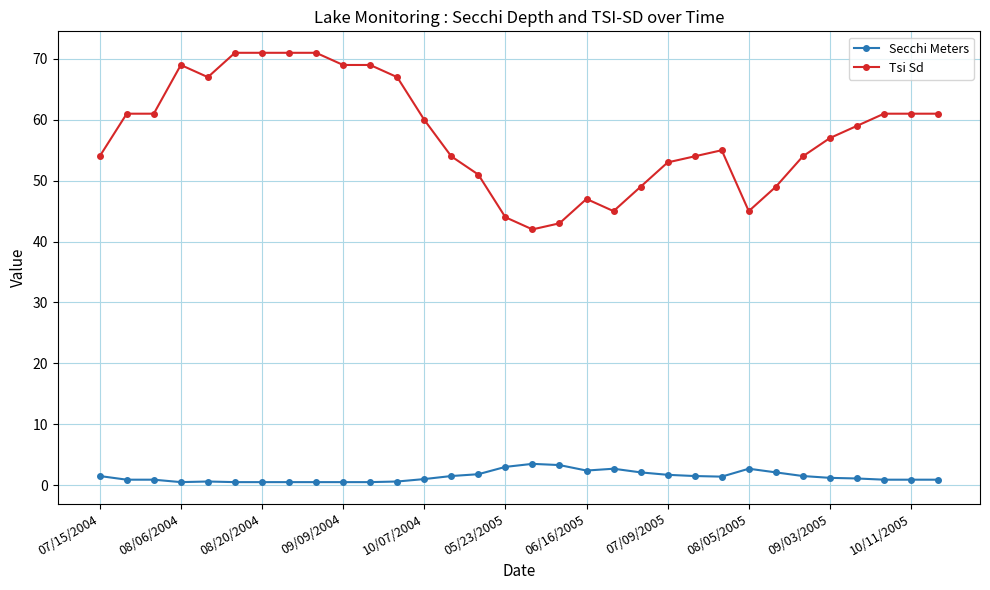

What is the greatest value displayed?

71.0